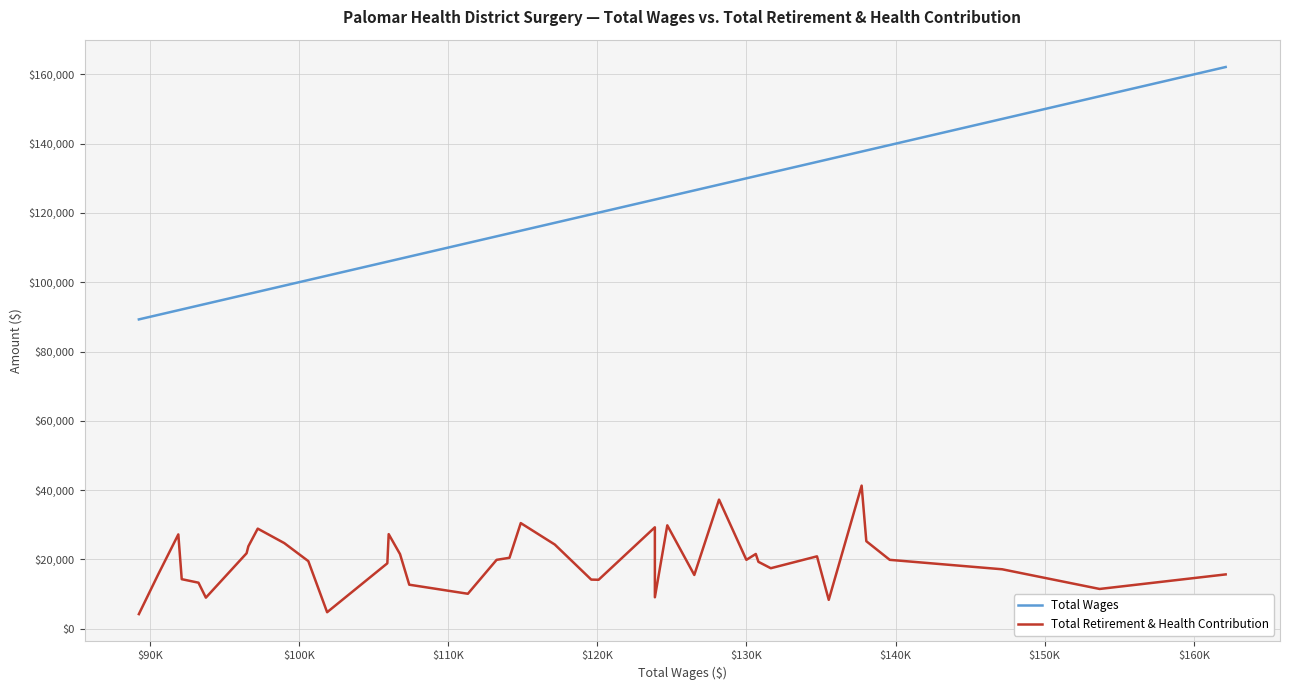

True or false: Total Wages and Total Retirement & Health Contribution cross at least once.

False